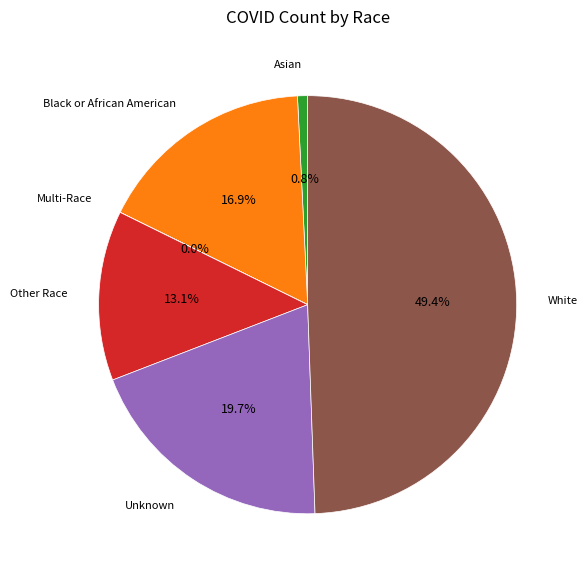

Is there any slice that represents more than half of the pie?

No